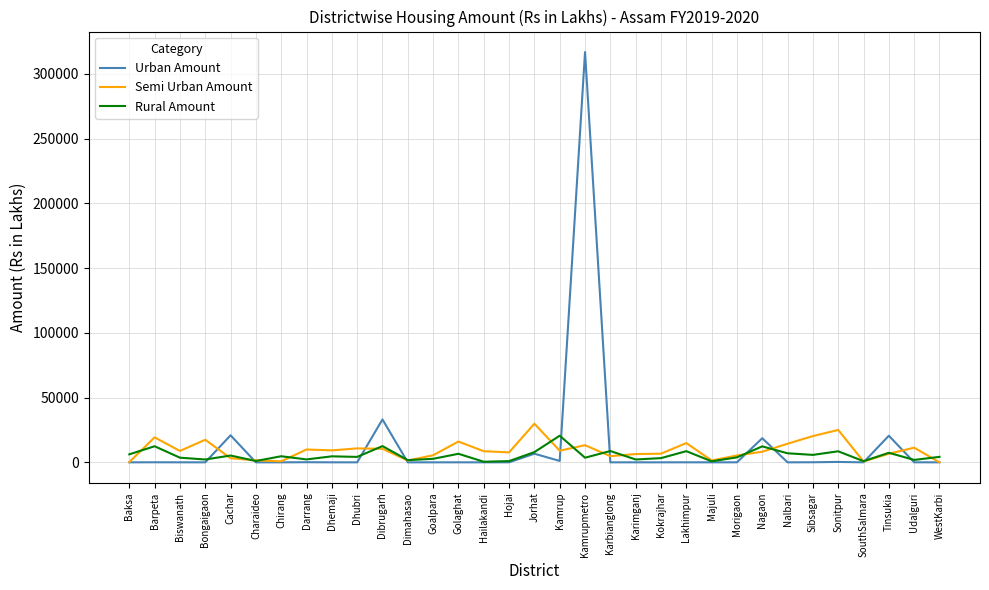

The value of Rural Amount at Kamrupmetro is 3565.9. True or false?

True